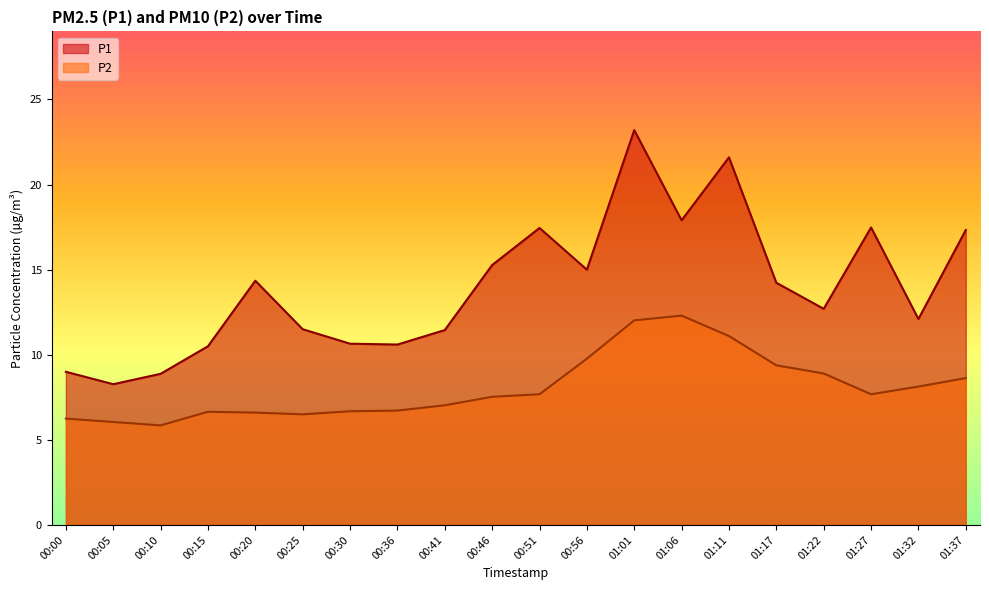

Read the P1 value at 00:51.

17.4